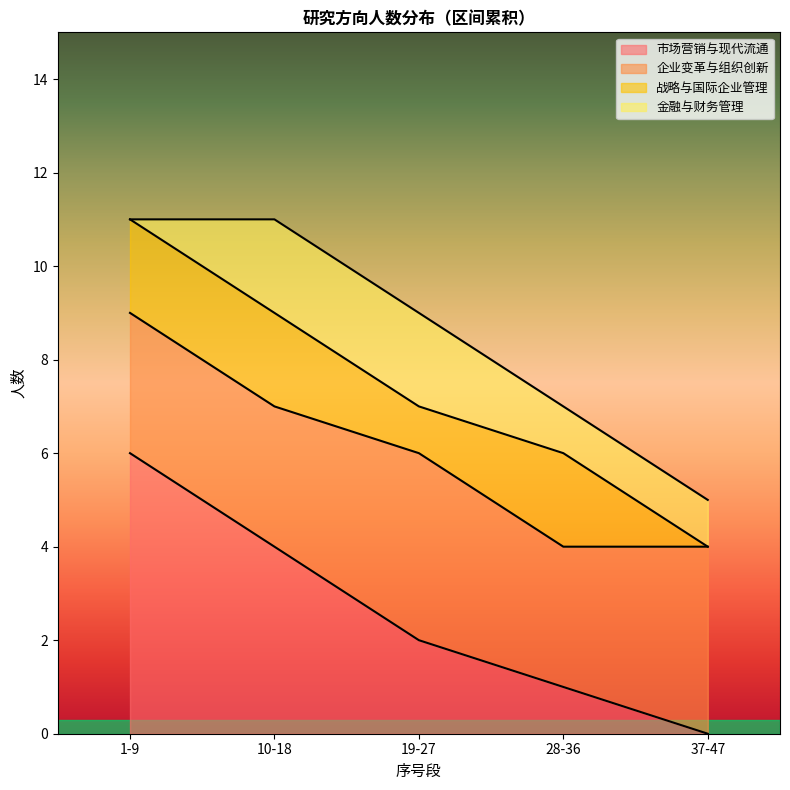

List the labels in order of 市场营销与现代流通 value, largest first.

1-9, 10-18, 19-27, 28-36, 37-47